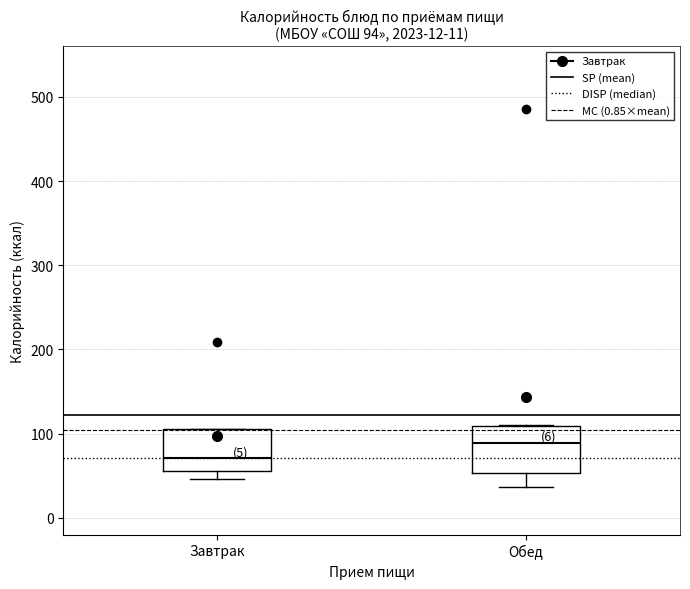

Which box's median line is the lowest?

Завтрак